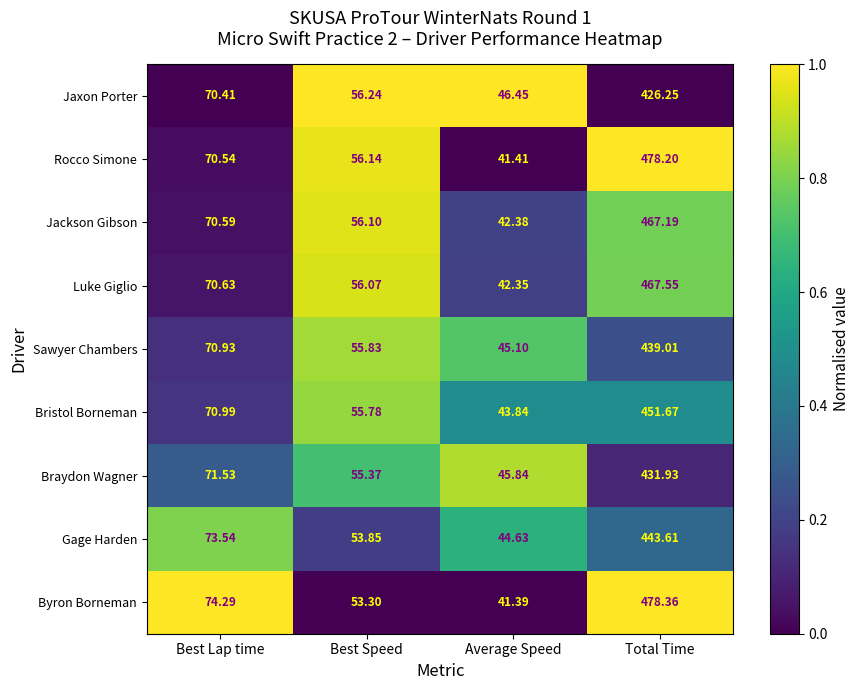

At which category is the sum across all series the highest?

Total Time